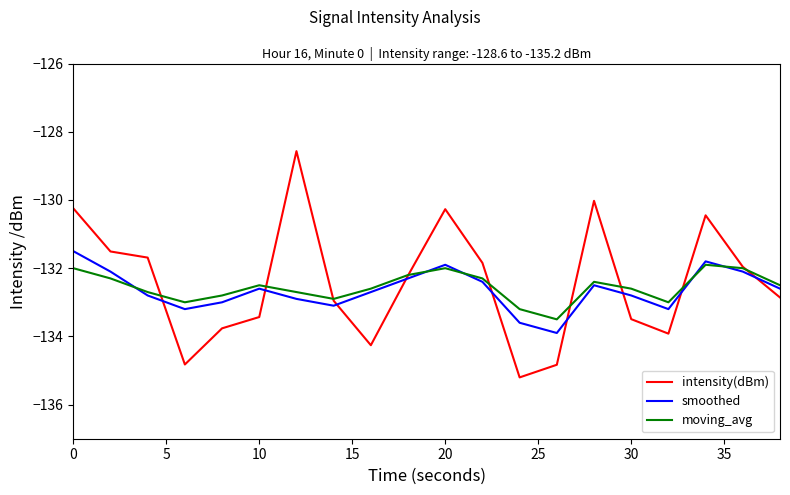

Which series has the largest range (max minus min)?

intensity(dBm)